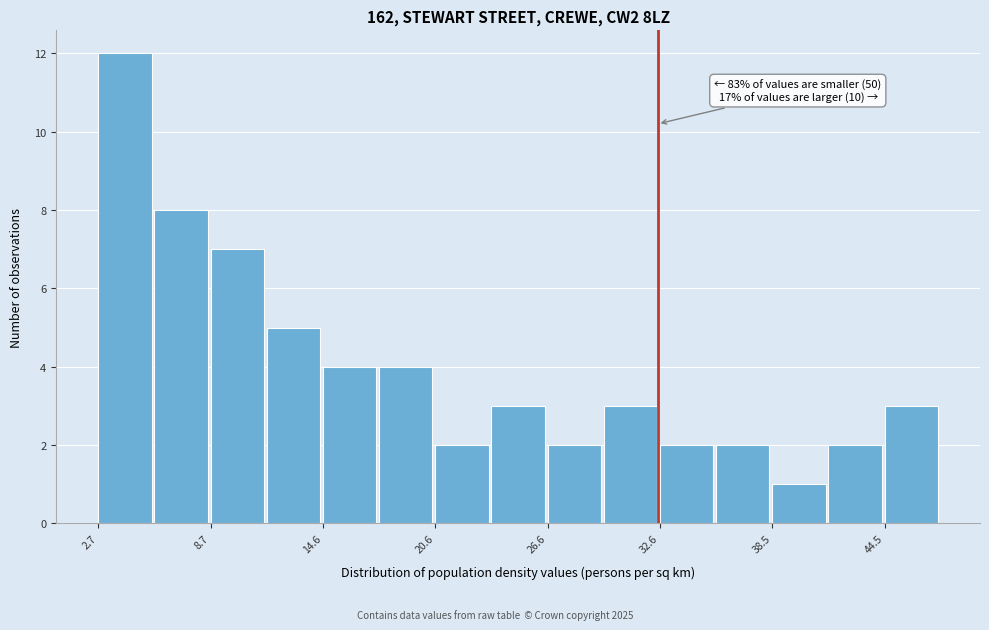

Around what value on the x-axis is the tallest bar? Give the approximate position of its centre, as read against the axis.

4